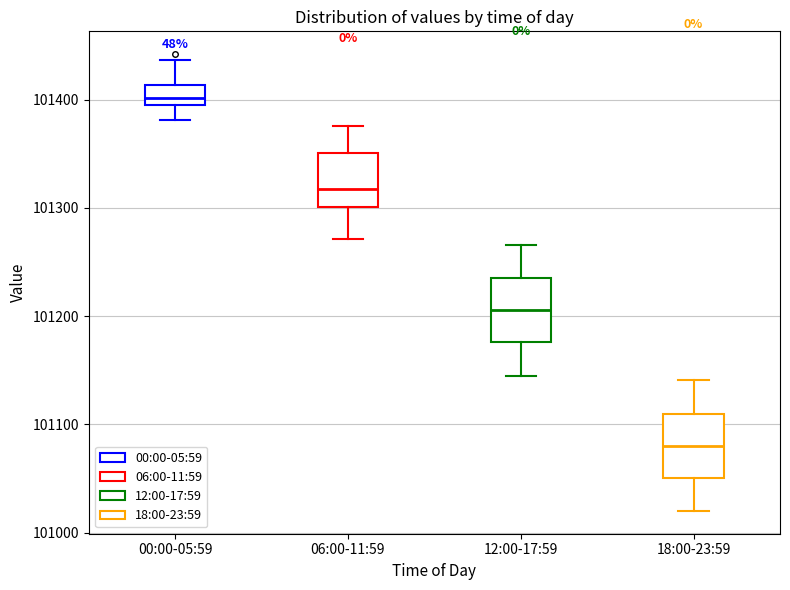

Which box's median line is the highest?

00:00-05:59